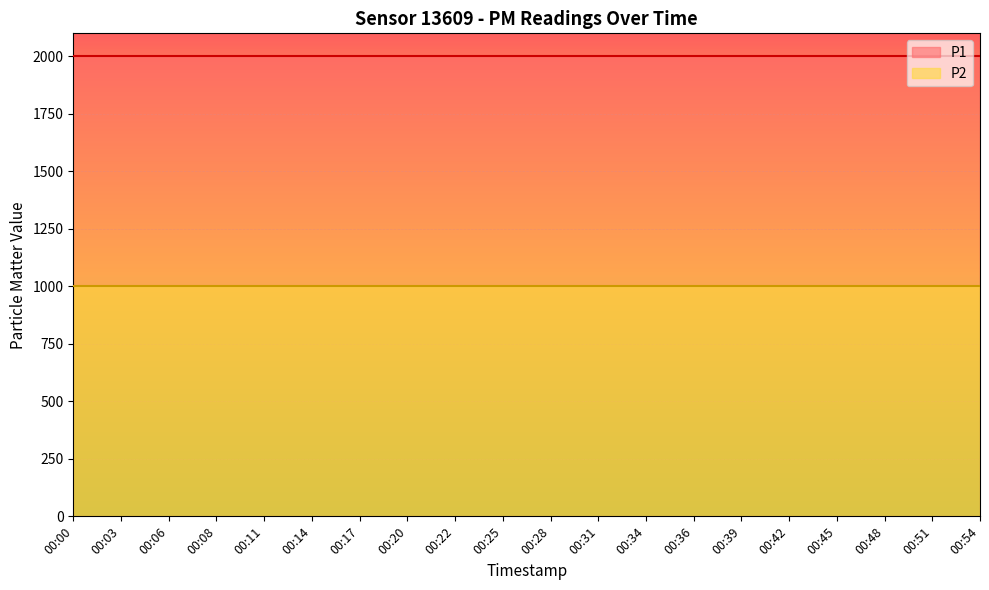

Rank the categories by P2 value from lowest to highest.

00:00, 00:03, 00:06, 00:08, 00:11, 00:14, 00:17, 00:20, 00:22, 00:25, 00:28, 00:31, 00:34, 00:36, 00:39, 00:42, 00:45, 00:48, 00:51, 00:54